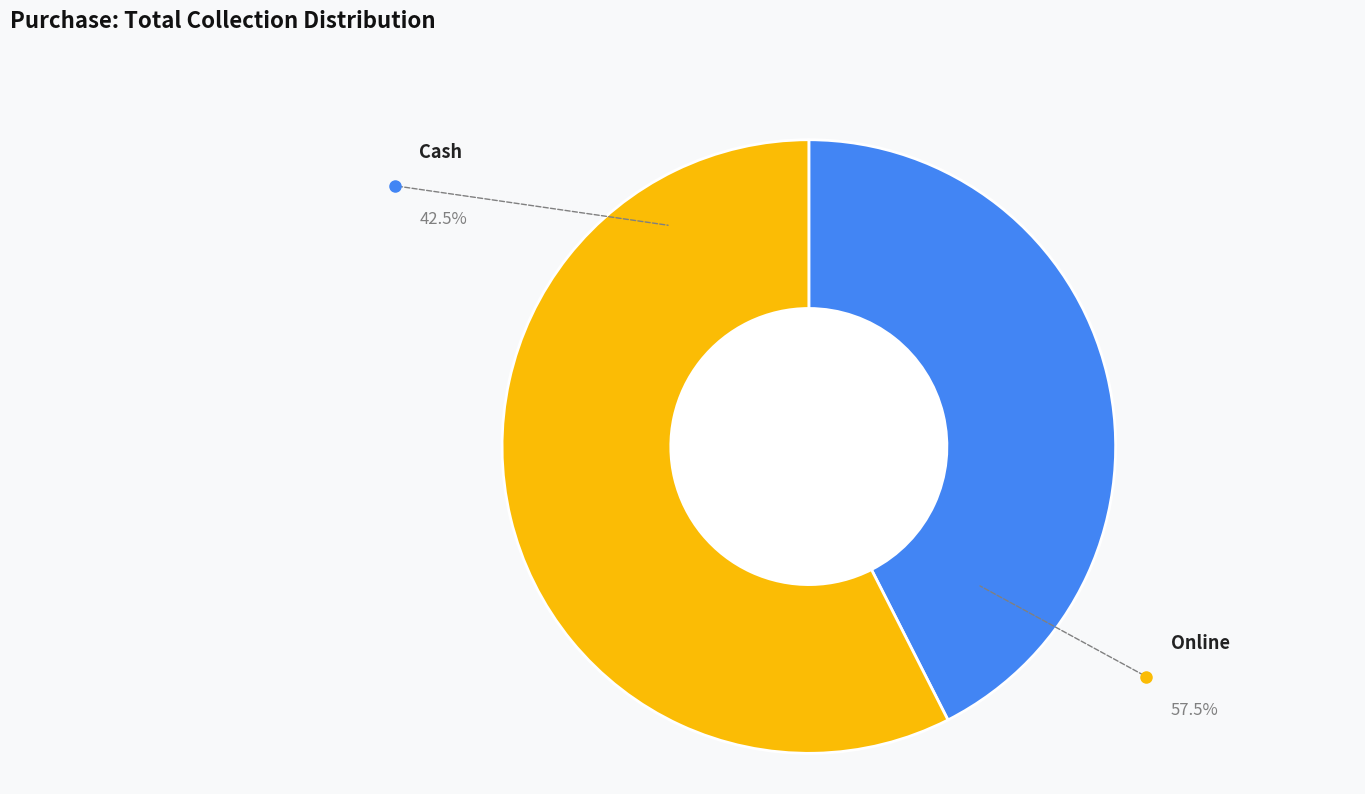

Approximately how many times larger is the value at Online compared to Cash?

1.4